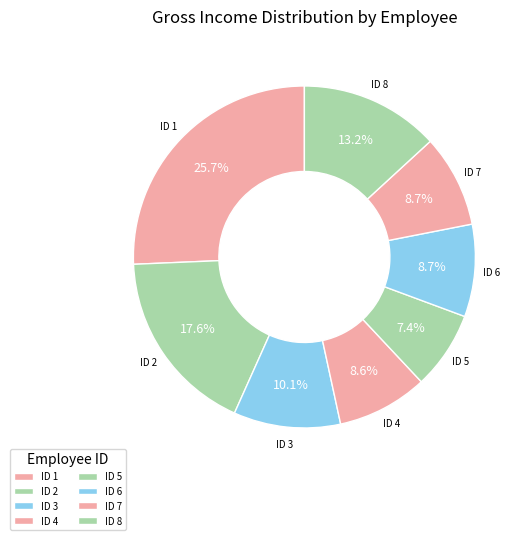

What is the total percentage of ID 1 and ID 4?

34.3%